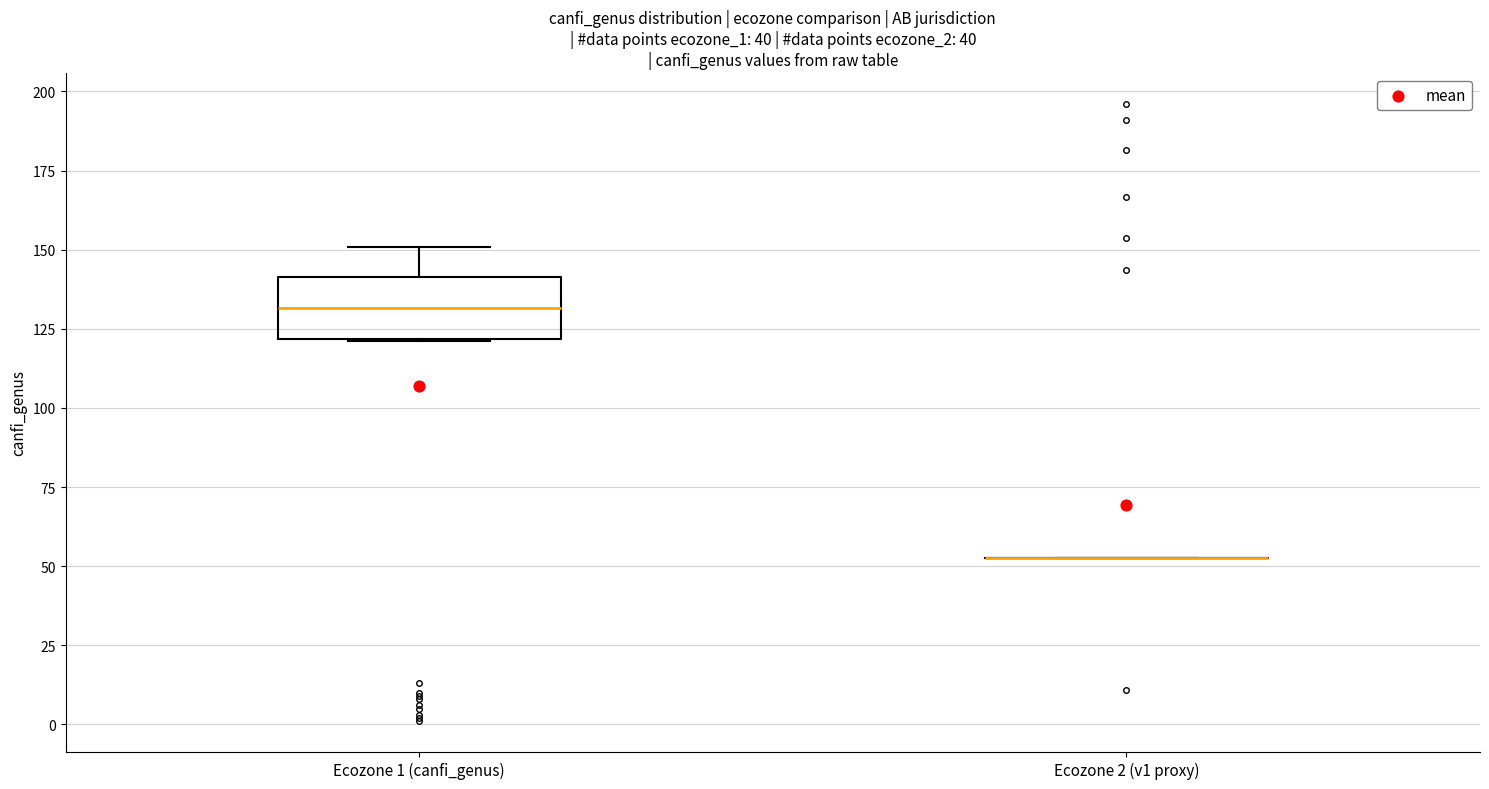

Reading left to right, transcribe this box plot: for each box, give where its median line is, the range the box spans, and where its two whiskers end, as read against the y-axis. The values are not printed on the chart, so give them approximately, as read against the axis.

Ecozone 1 (canfi_genus): median 130, box 120 to 140, whiskers 120 to 150
Ecozone 2 (v1 proxy): box collapsed to a line at 55, whiskers 55 to 55